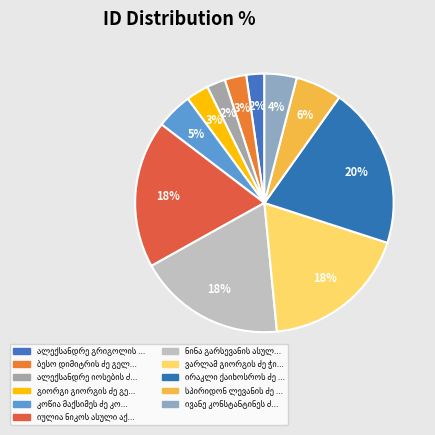

To the nearest percent, what portion does იულია ნიკოს ასული აქირთავა represent?

18%